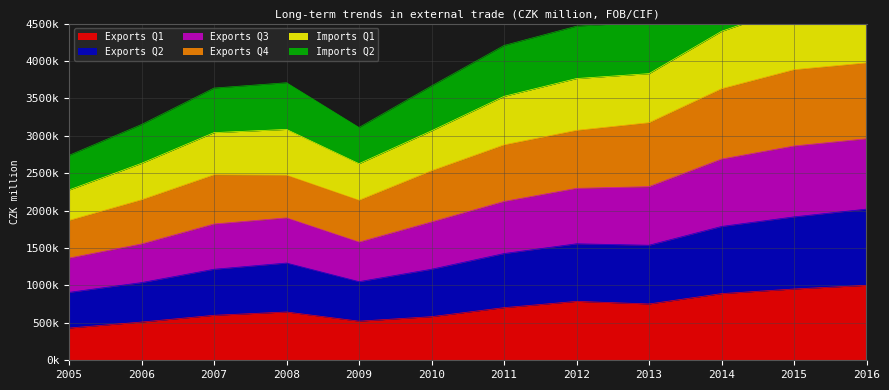

Where is the first local maximum for Exports Q3?

2007